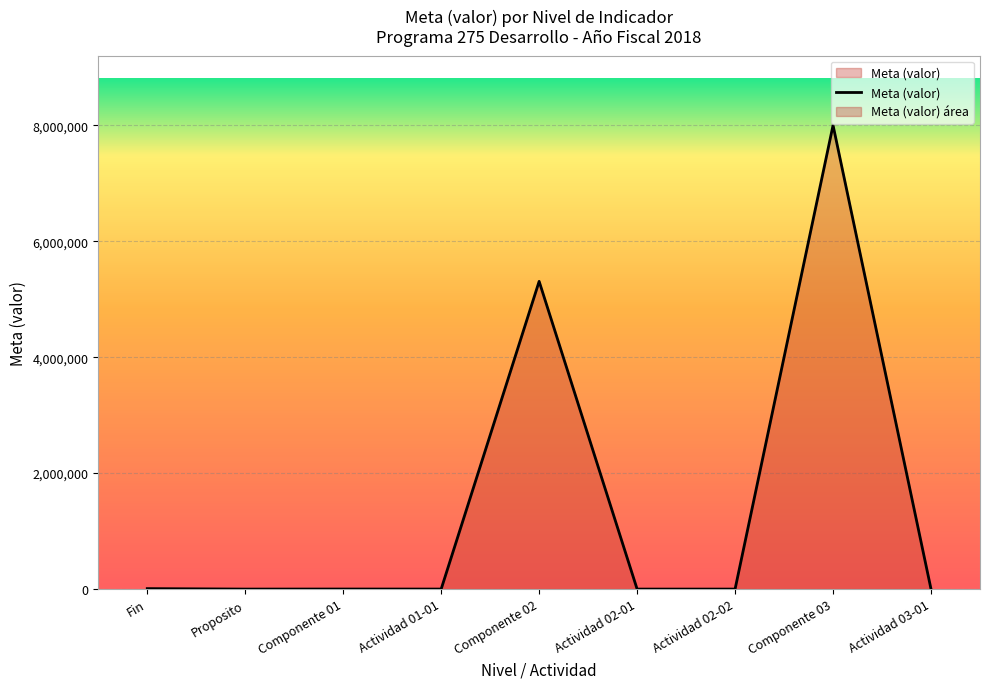

Approximately how many times larger is the value at Actividad 02-01 compared to Actividad 02-02?

1.2